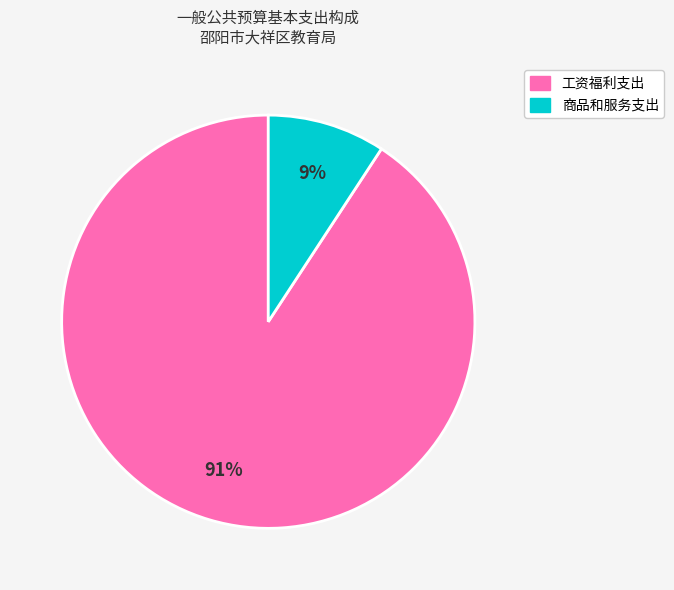

To the nearest percent, what is the difference between the 工资福利支出 and 商品和服务支出 slice percentages?

82%